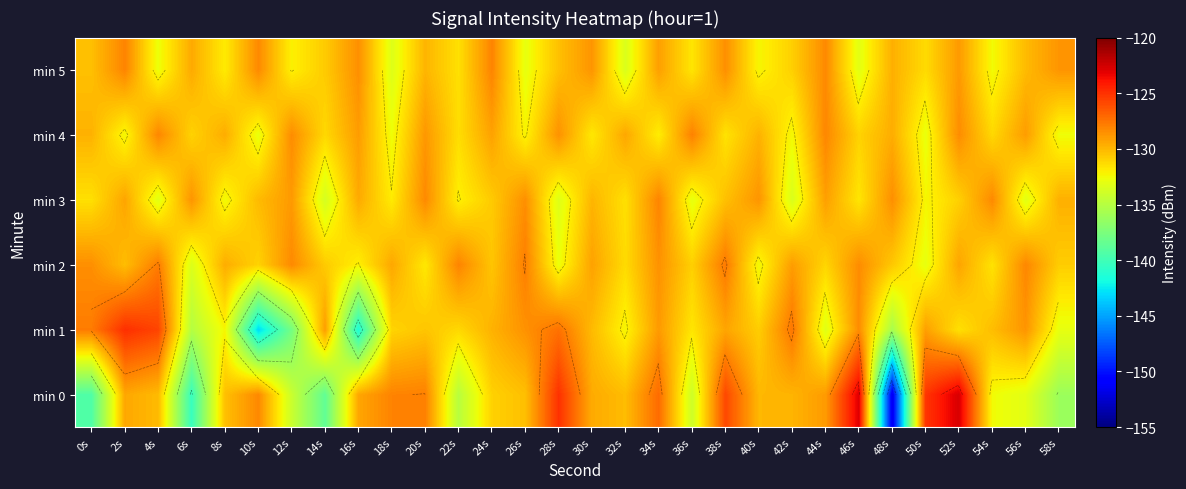

At 56s, list the series in order from smallest to largest.

min 0, min 3, min 5, min 4, min 1, min 2